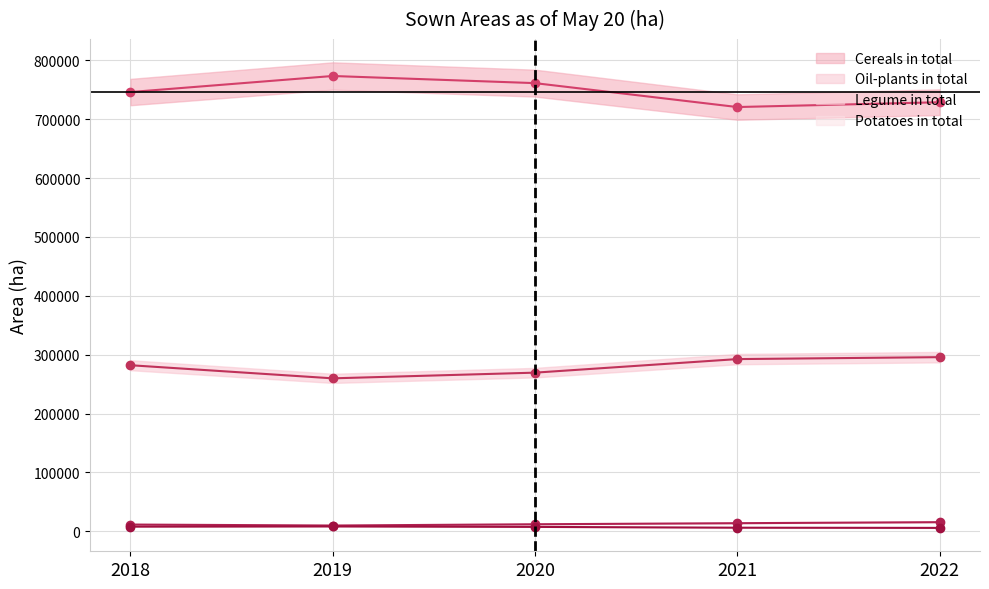

True or false: Potatoes in total and Oil-plants in total cross at least once.

False